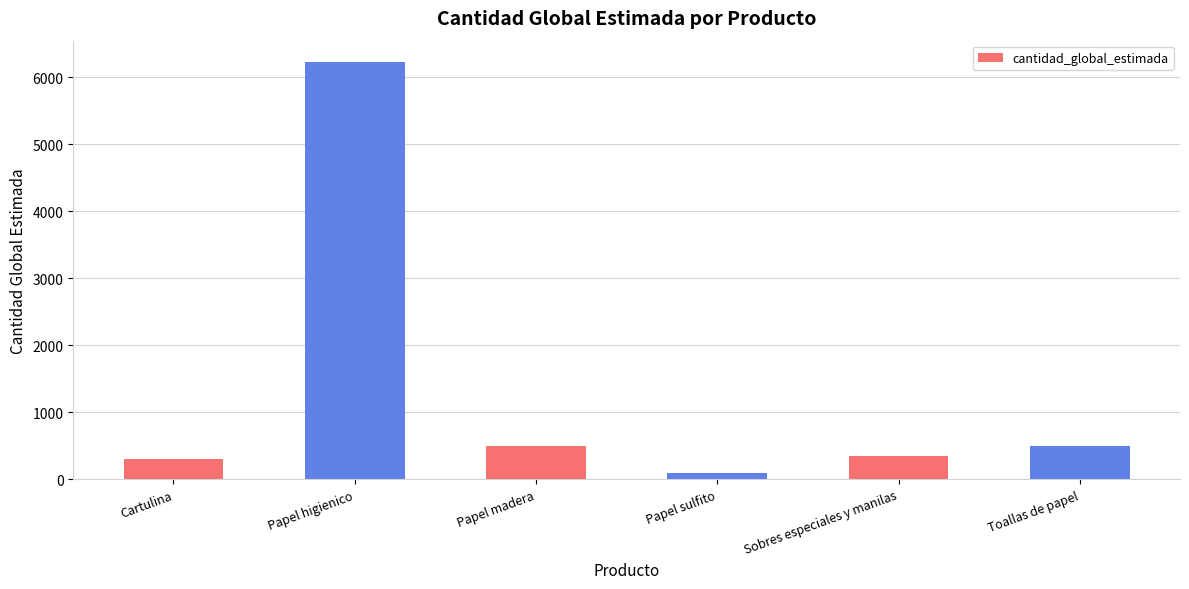

What is the value of the 1st bar from the left?

300